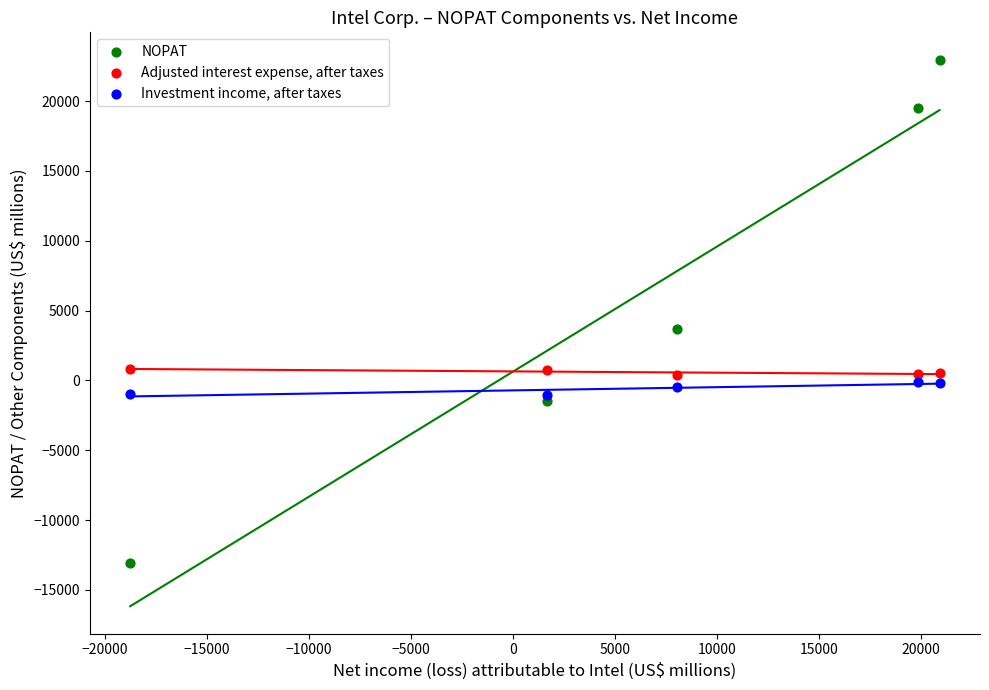

Across all series, what Y value is closest to 4932?

3672